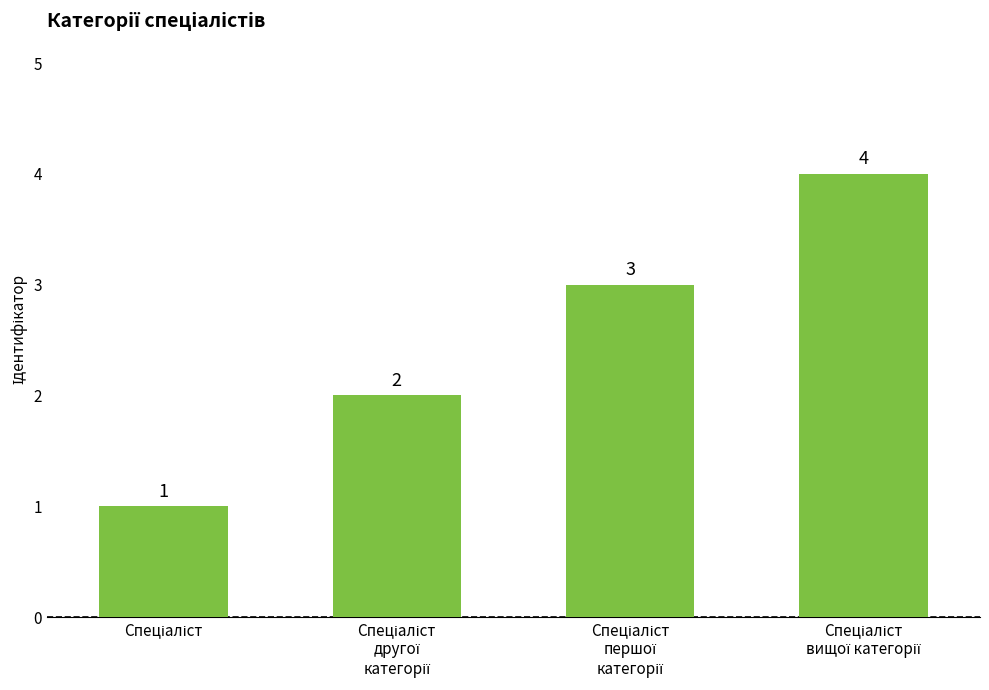

What is the value of the 3rd bar from the left?

3